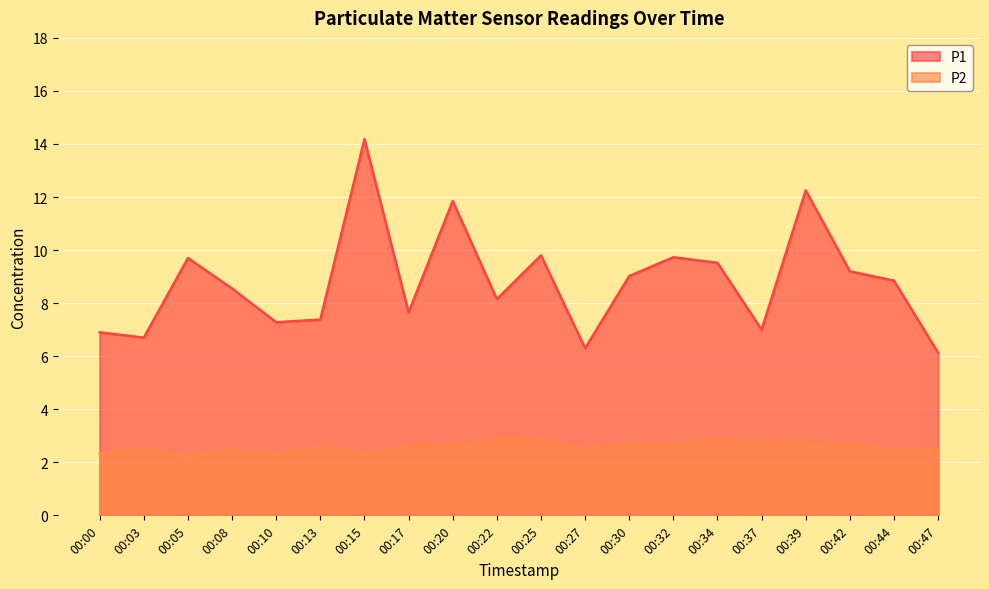

Between 00:05 and 00:13, which is larger?

00:05